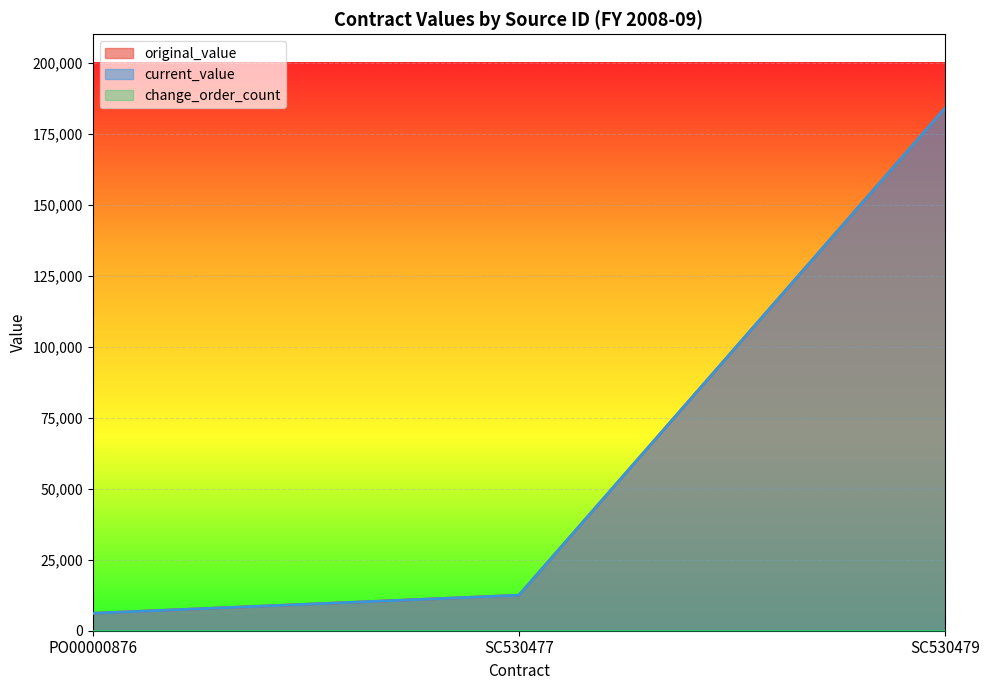

The value of original_value at SC530477 is 12490.0. True or false?

True